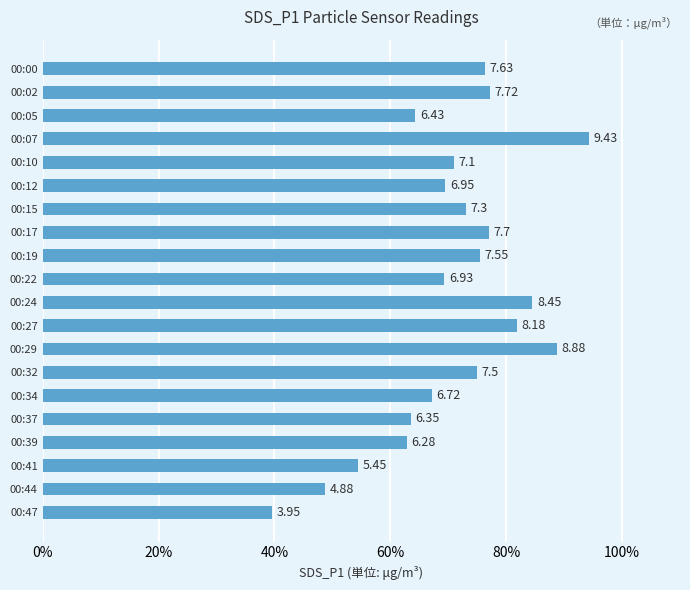

What is the minimum value shown in the chart?

39.5